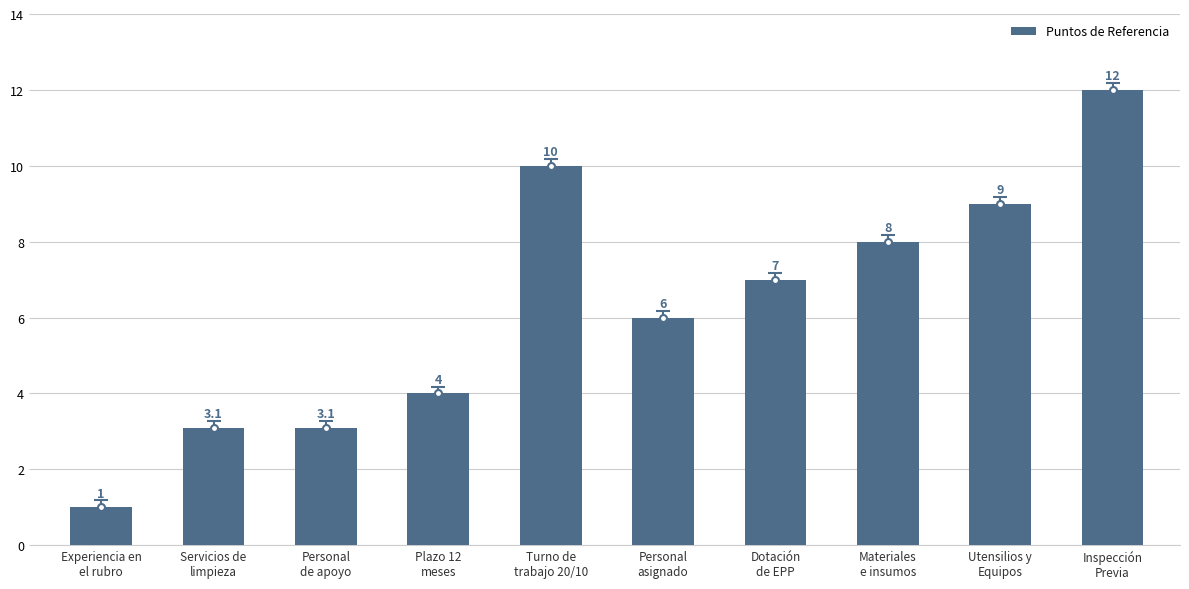

Is it true that the value at Experiencia en
el rubro is 0.4?

False